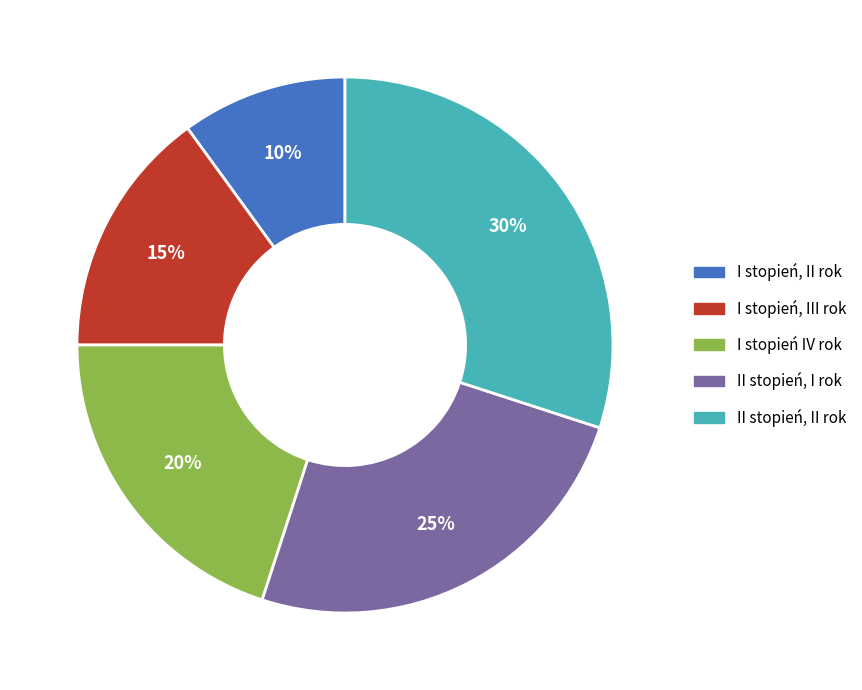

Count the number of slices in the pie.

5